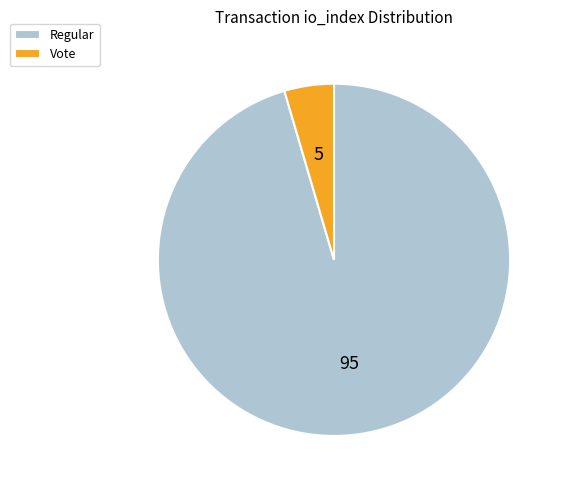

How many segments does this pie chart have?

2